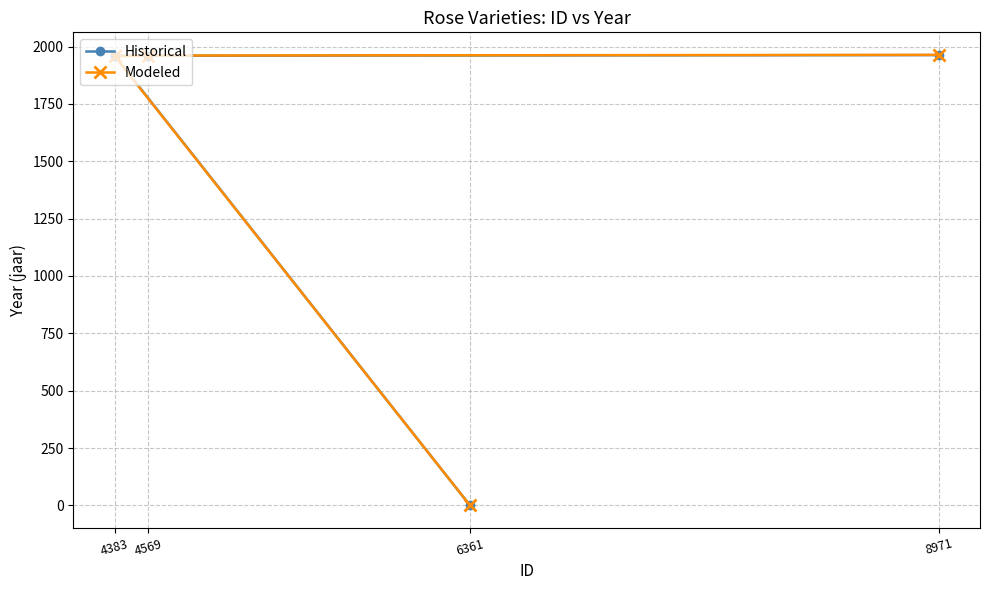

Reading left to right, extract all data points from this chart.

Historical: 6361=0	4383=1960	4569=1960	8971=1963
Modeled: 6361=0	4383=1958	4569=1961	8971=1964